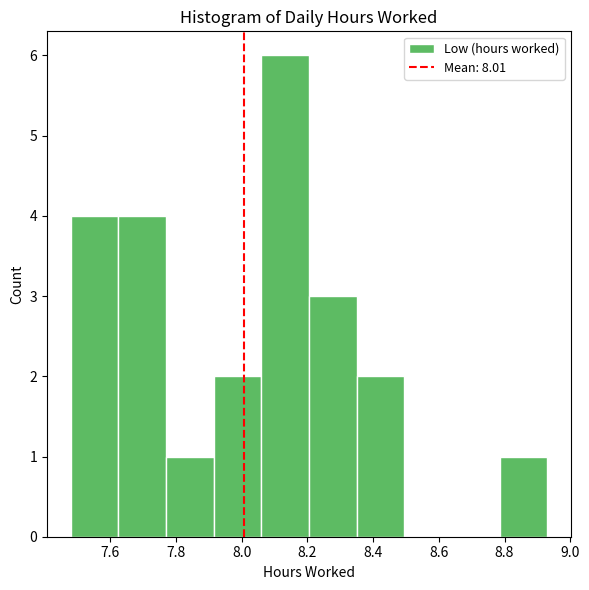

What is the height of the bar covering 8.205 to 8.350 on the x-axis? Neither the bar edges nor the heights are printed on the chart, so give them approximately, as read against the axes.

3